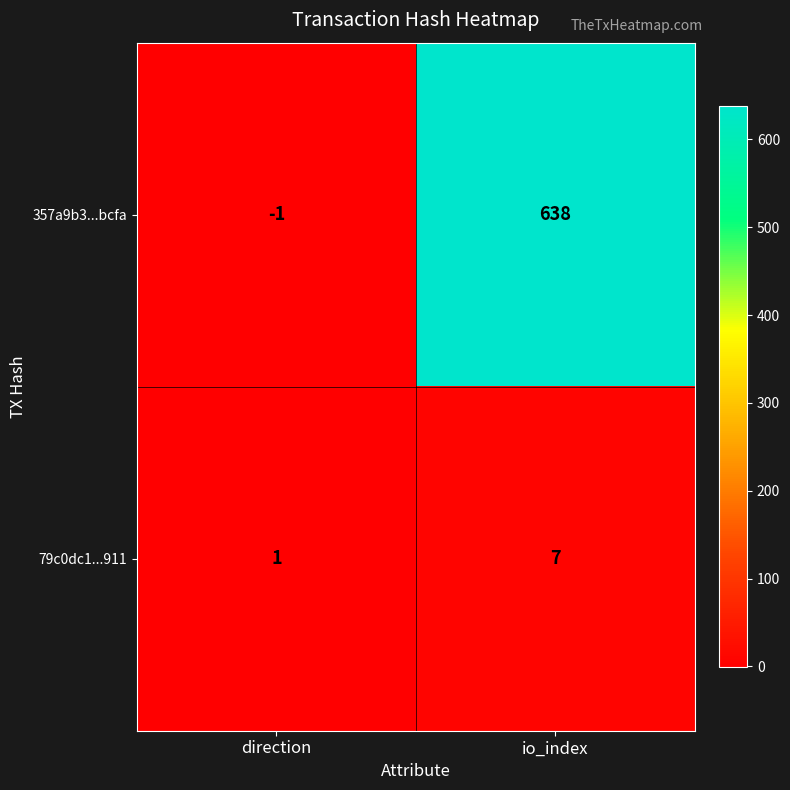

What is the difference between the 79c0dc1...911 values at io_index and direction?

6